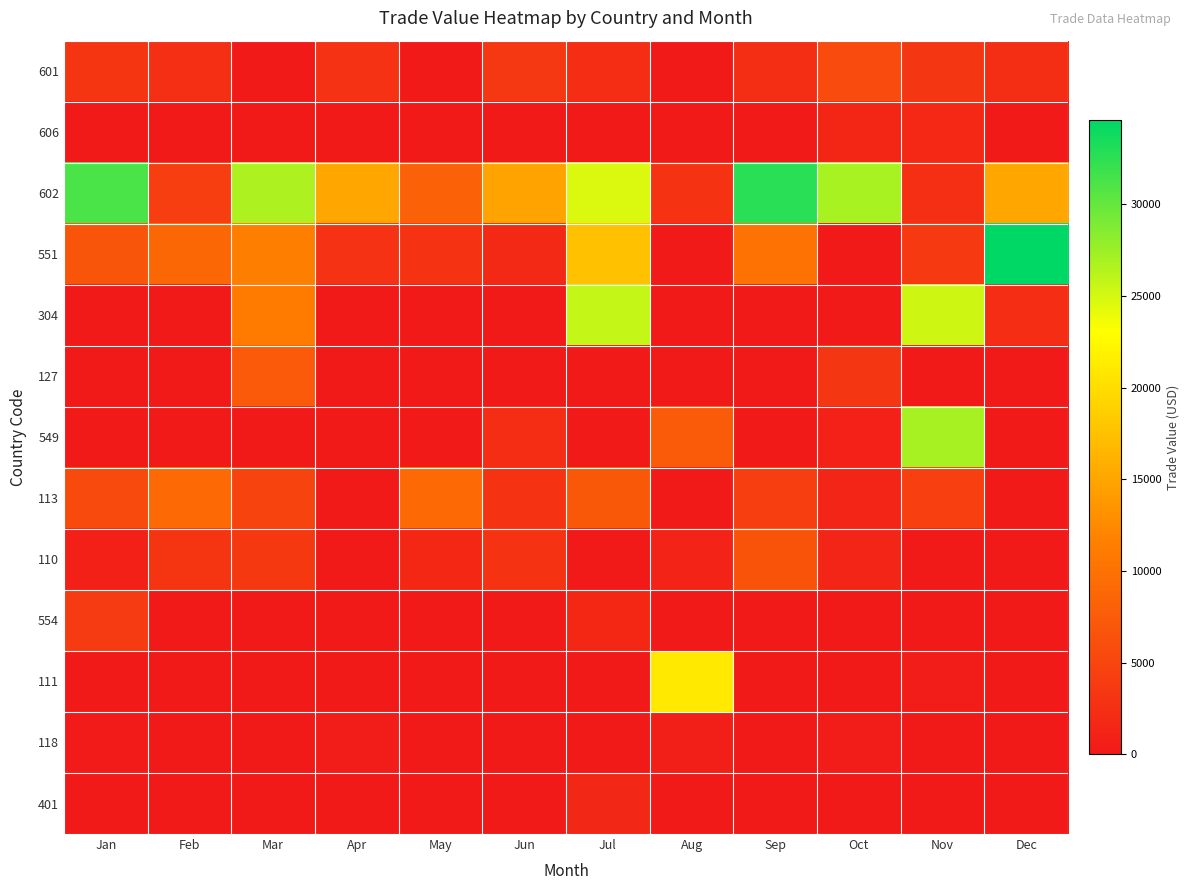

What is the total value across all series at Nov?

68277